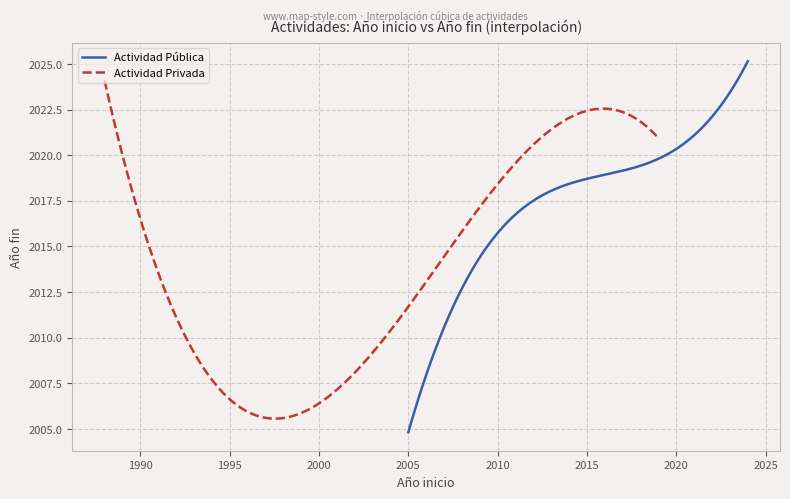

What is the minimum value for Actividad Pública?

2004.8